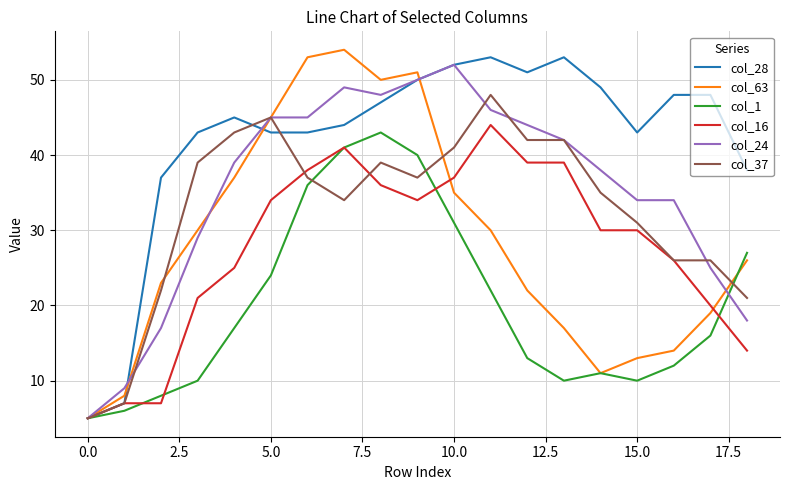

What is the greatest value displayed?

54